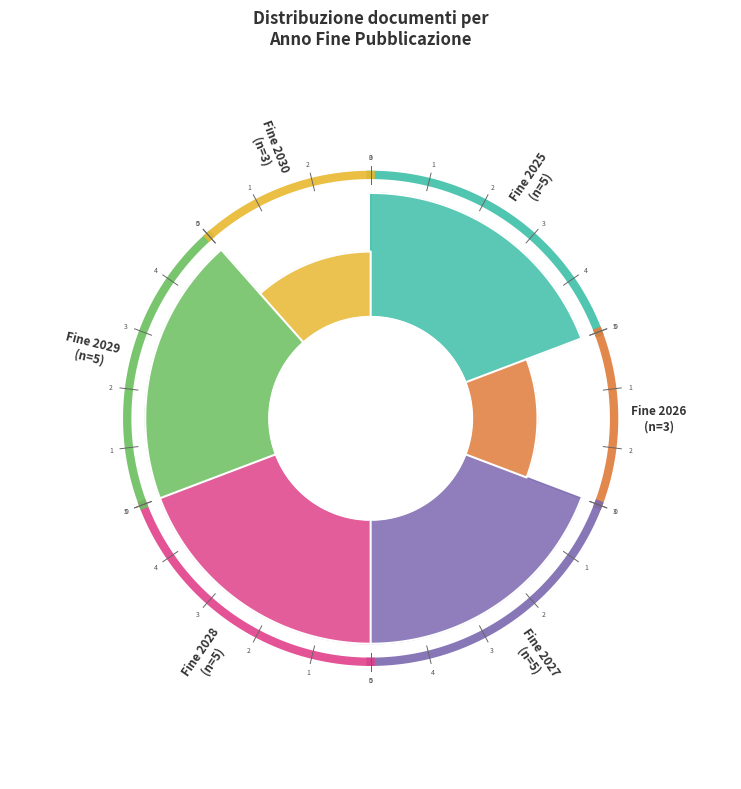

Which has a higher value, 2025 or 2028?

2028